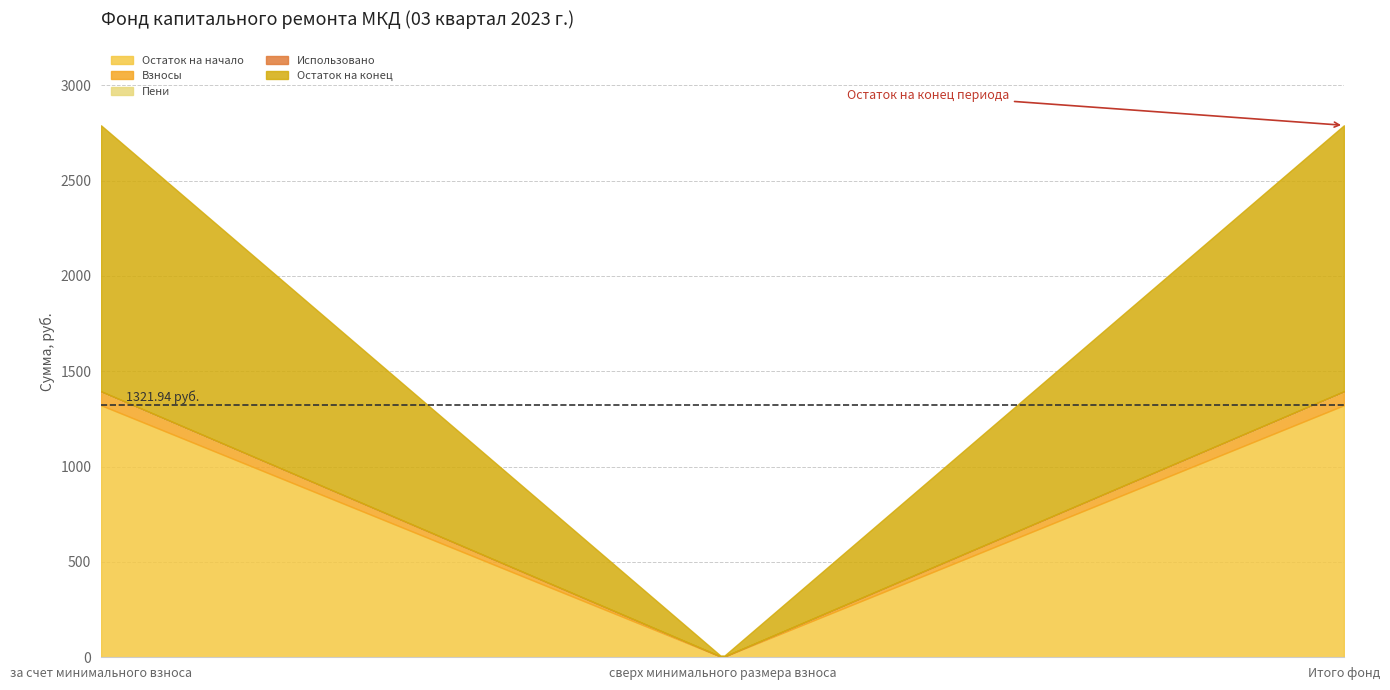

Is it true that Использовано equals 0.0 at сверх минимального размера взноса?

True